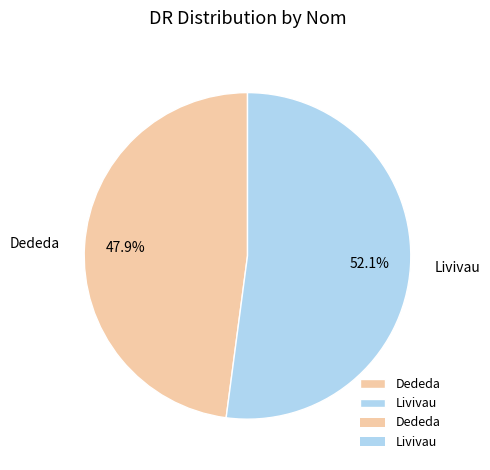

Is it true that Dededa is 48% of the pie?

True